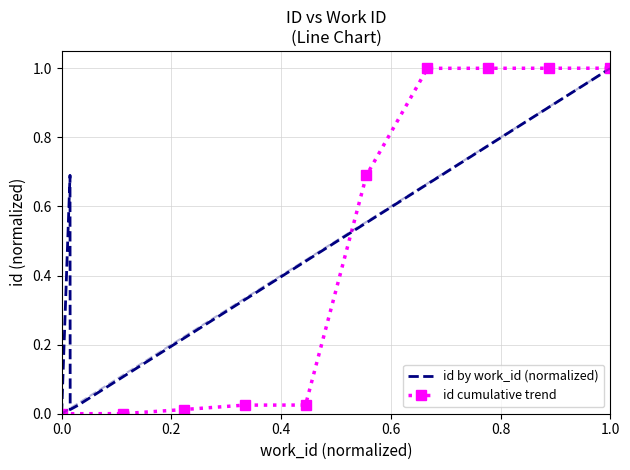

Is it true that id cumulative trend equals 1.0 at 1.0?

True